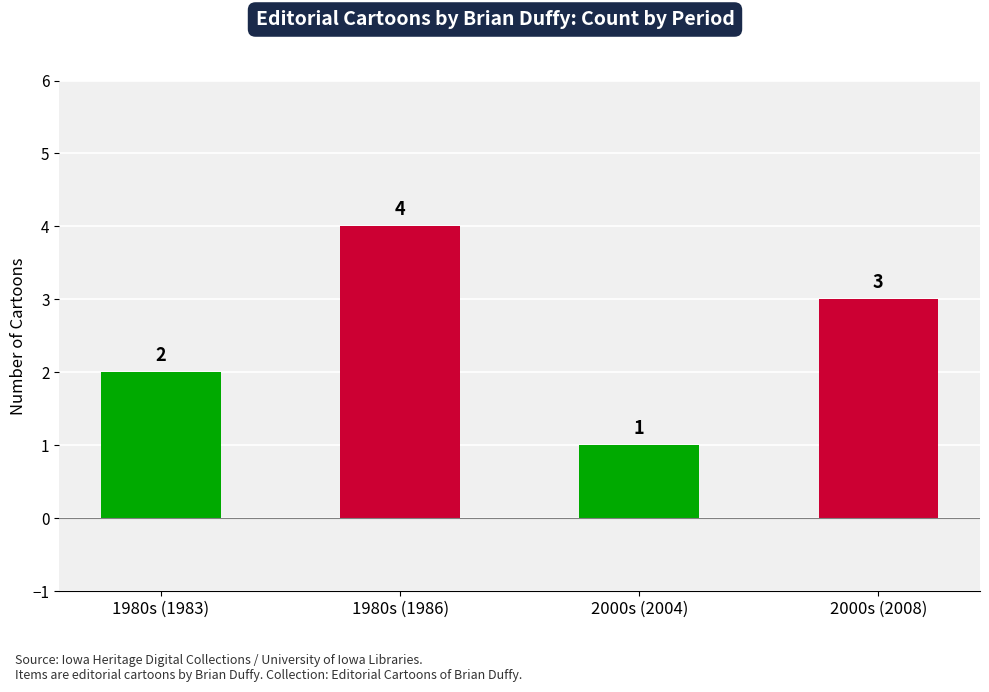

The chart shows a value of 1 at 2000s (2004). True or false?

True